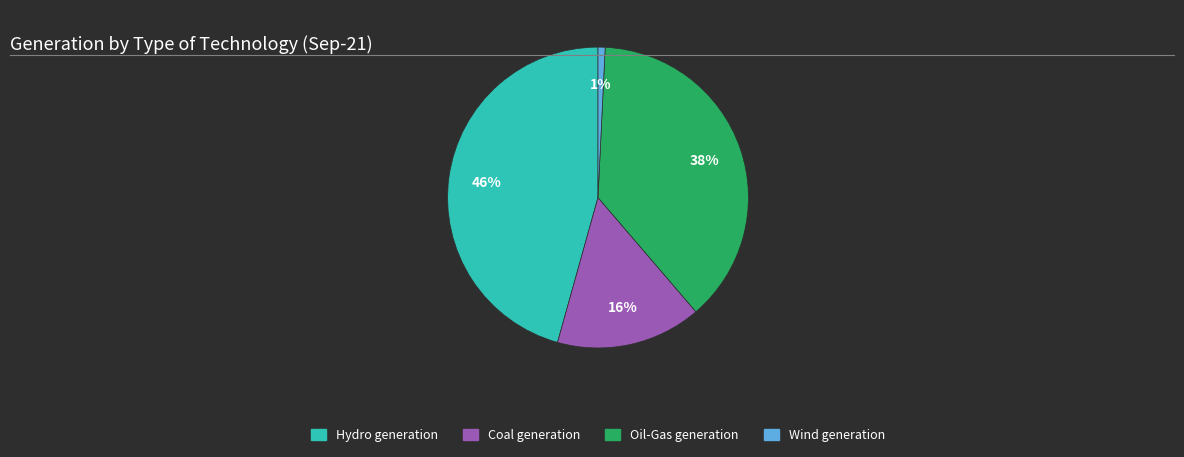

Which has a higher value, Hydro generation or Oil-Gas generation?

Hydro generation